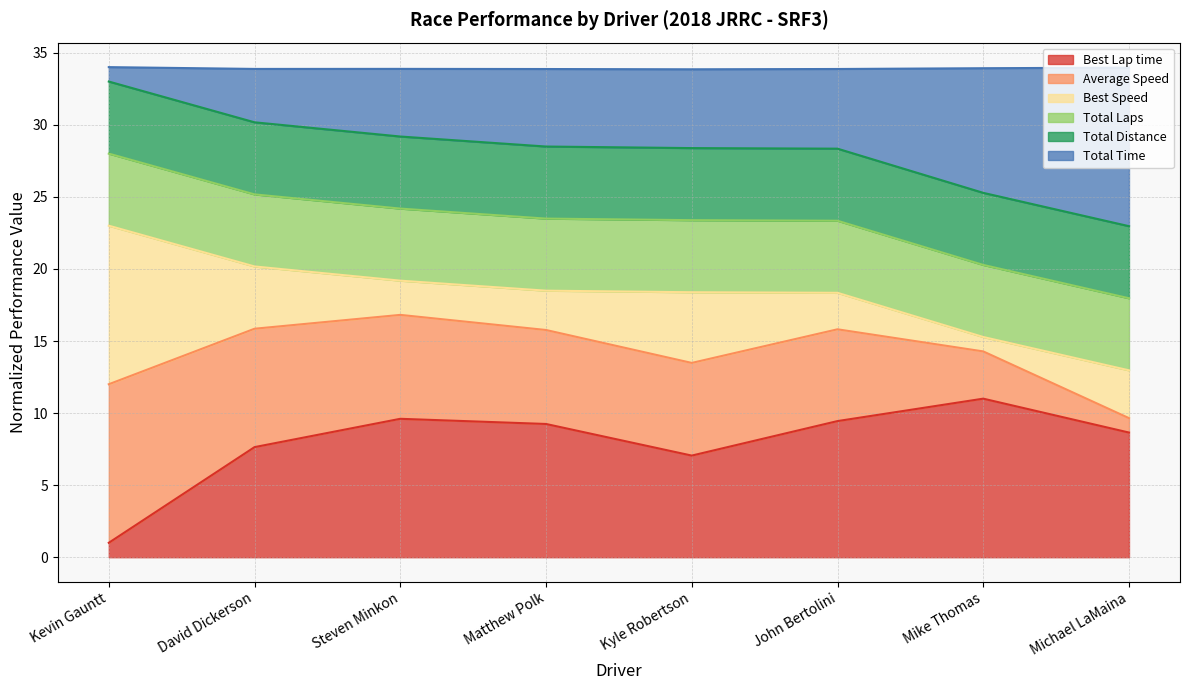

How many categories are shown in the chart?

8